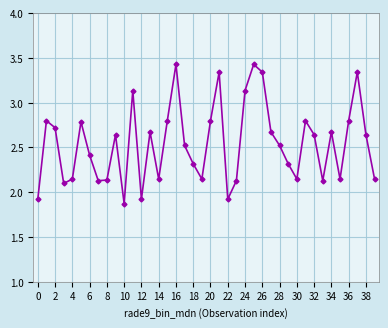

What is the minimum value shown in the chart?

1.9